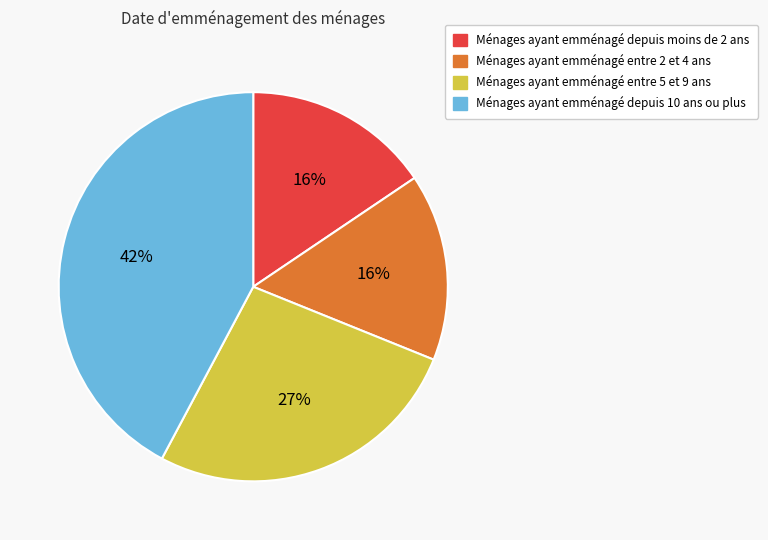

Is the sum of Ménages ayant emménagé entre 5 et 9 ans and Ménages ayant emménagé depuis 10 ans ou plus greater than half?

Yes